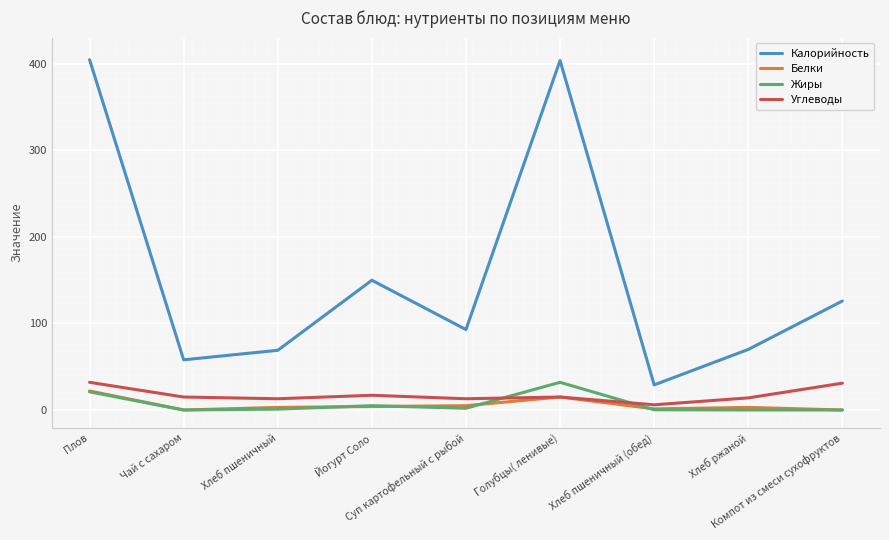

At how many categories does at least one series exceed 266?

2